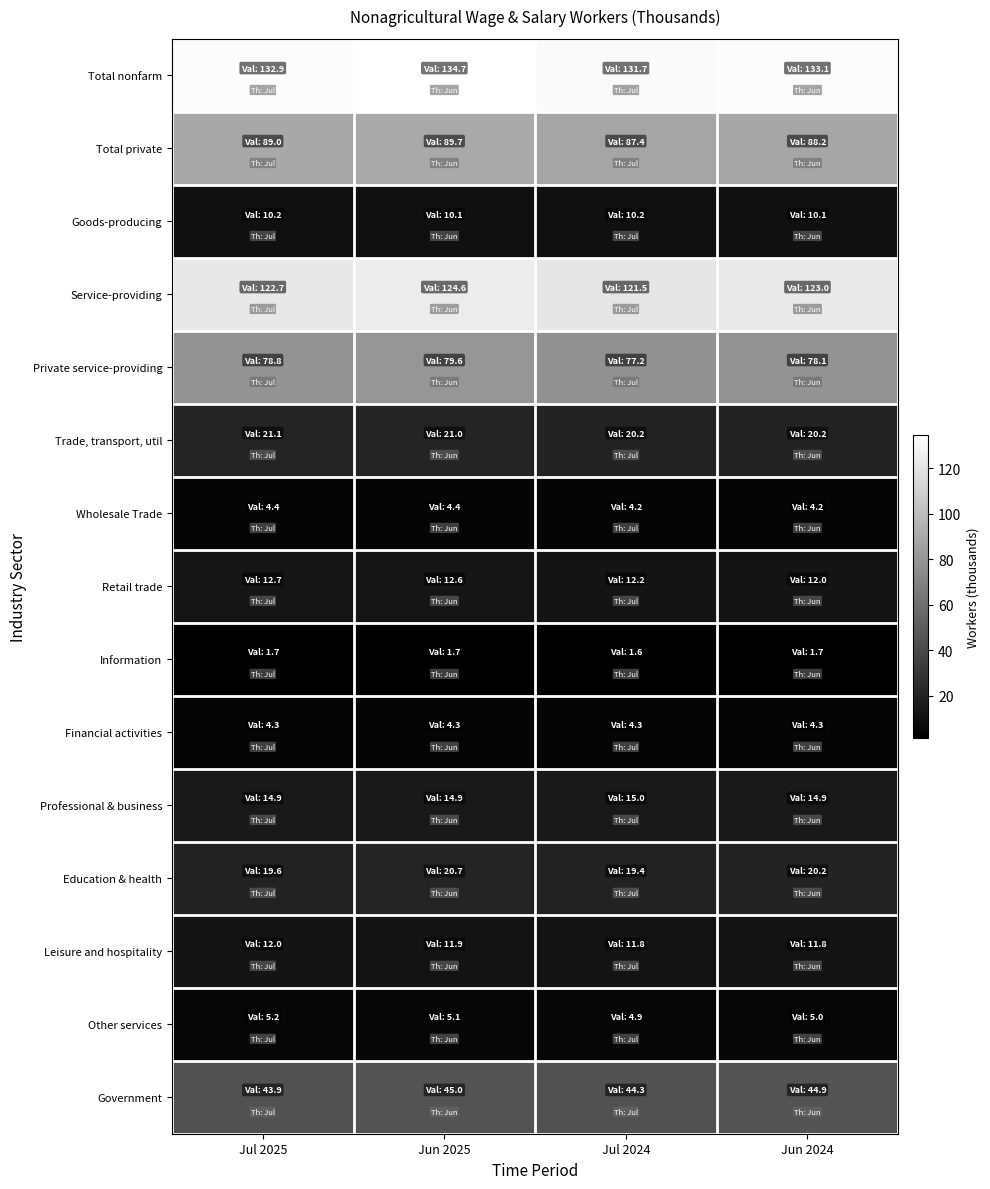

What is the greatest value displayed?

134.7